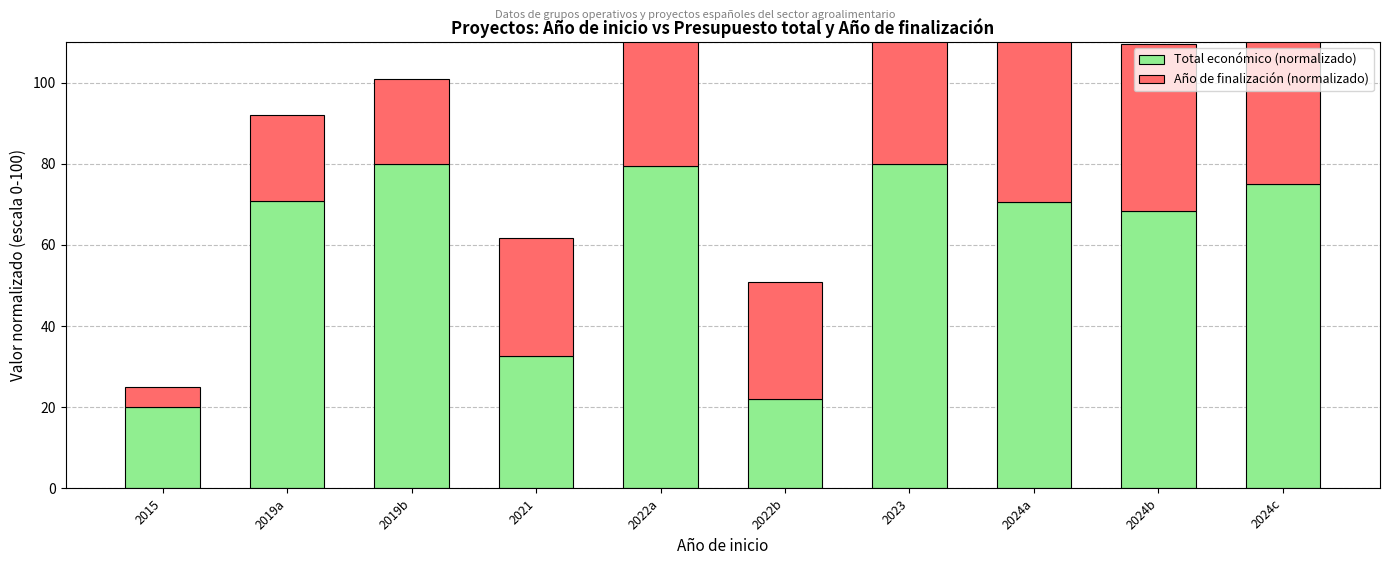

Where is Total económico (normalizado) nearest to the value 50?

2021